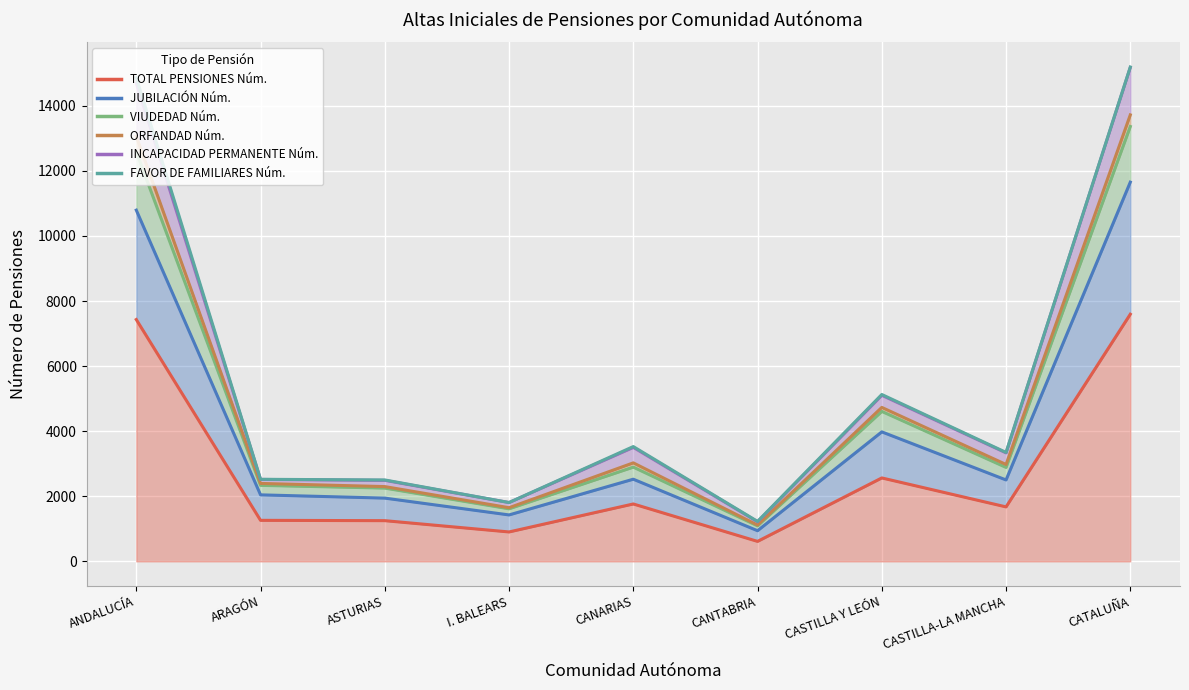

What is the difference between the second highest and second lowest values in the TOTAL PENSIONES Núm. series?

6527